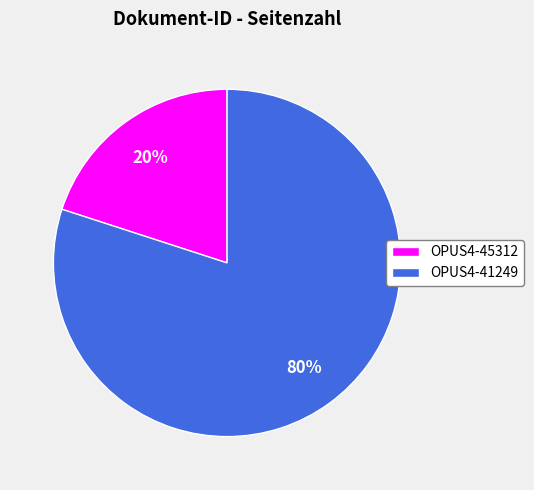

Which category accounts for the majority?

OPUS4-41249